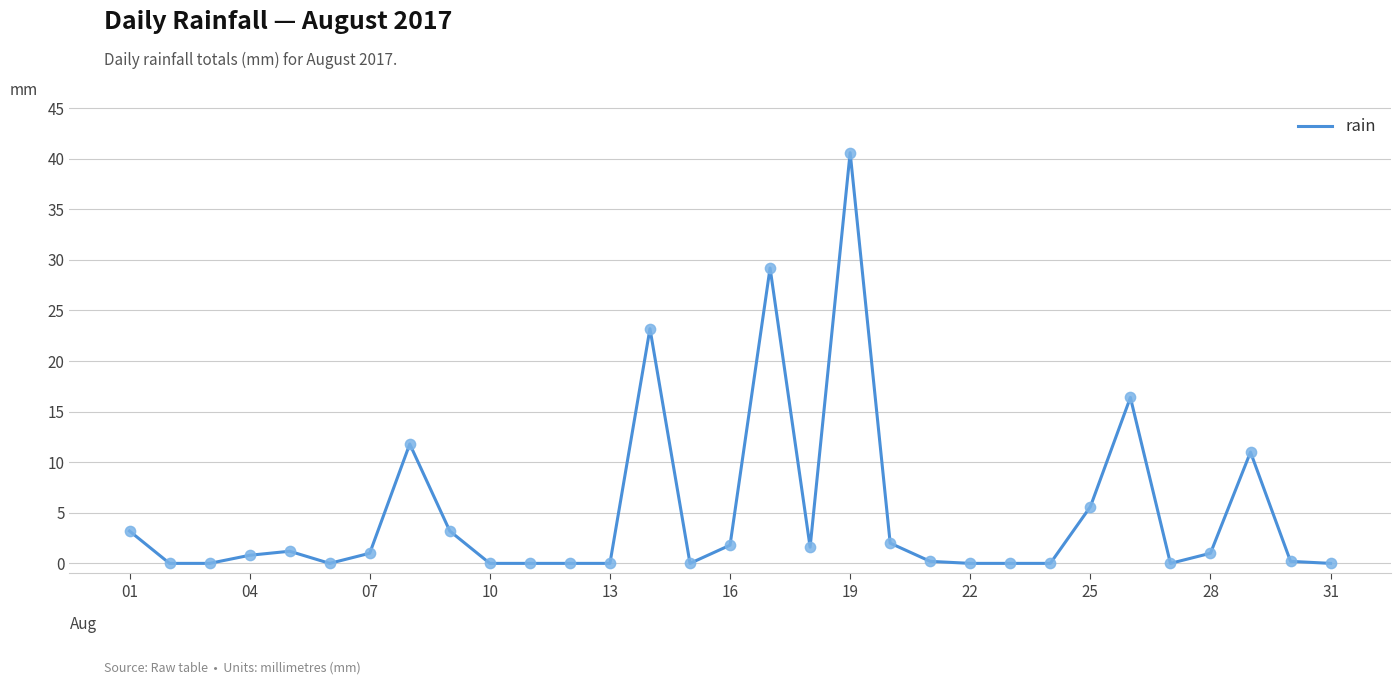

What is the greatest value displayed?

40.6